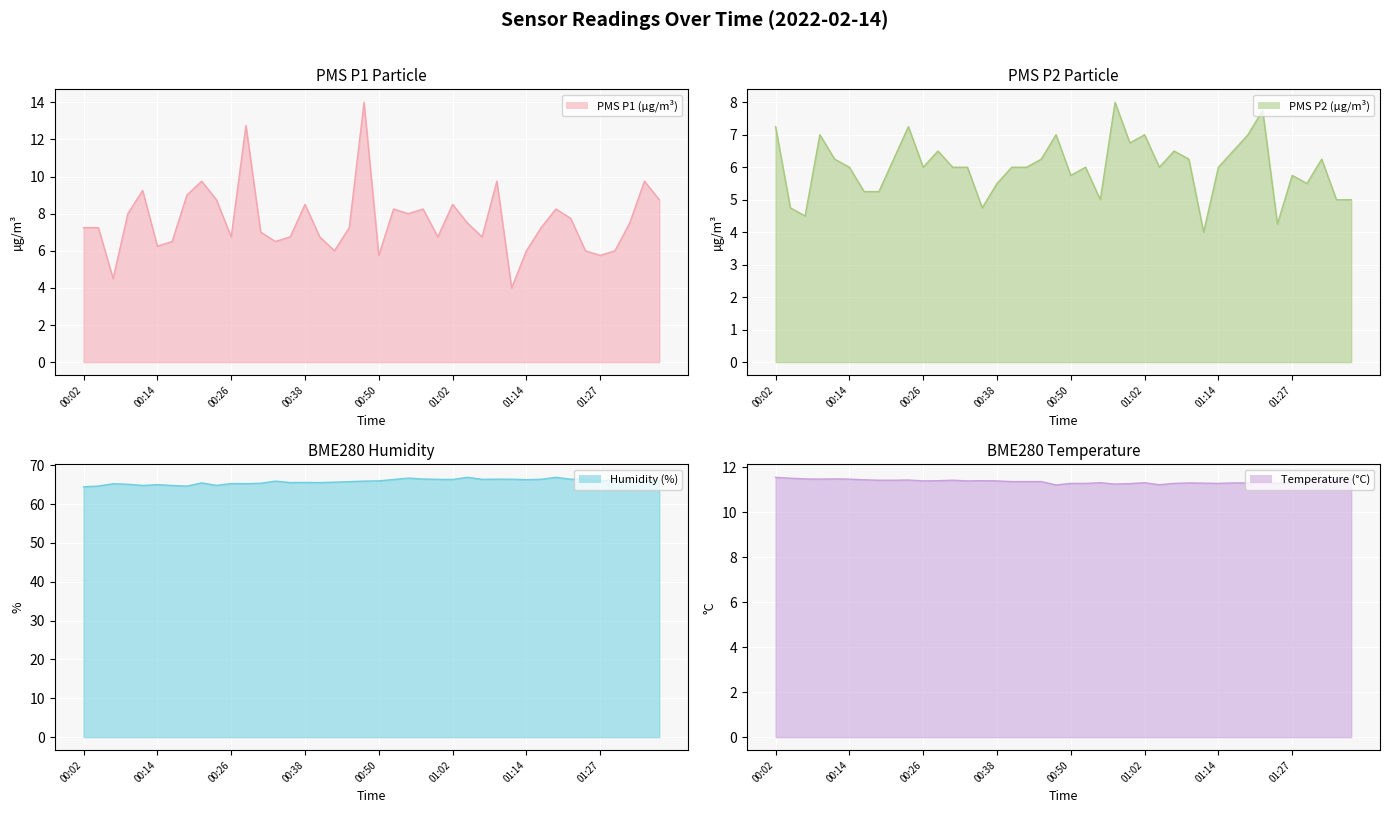

What is the average value of the PMS P1 (µg/m³) line series?

7.6